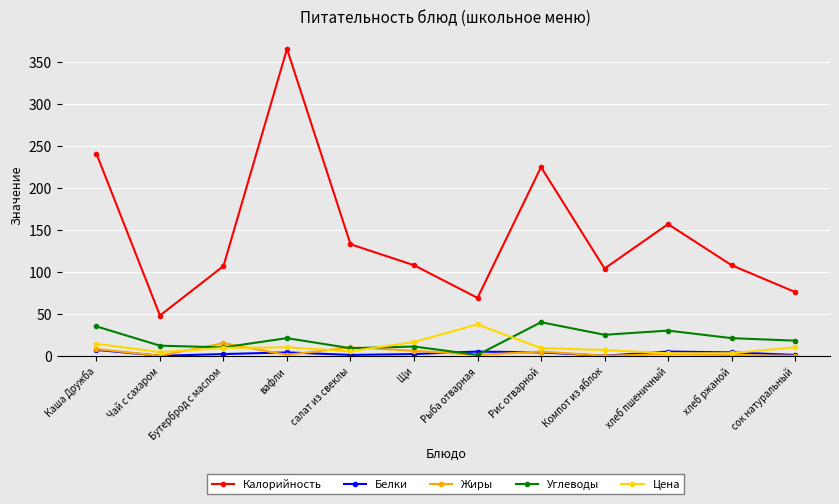

In Жиры, how many points are higher than both neighbors (excluding endpoints)?

4